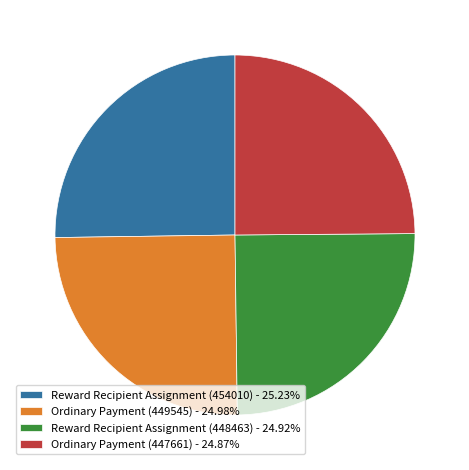

How many segments does this pie chart have?

4